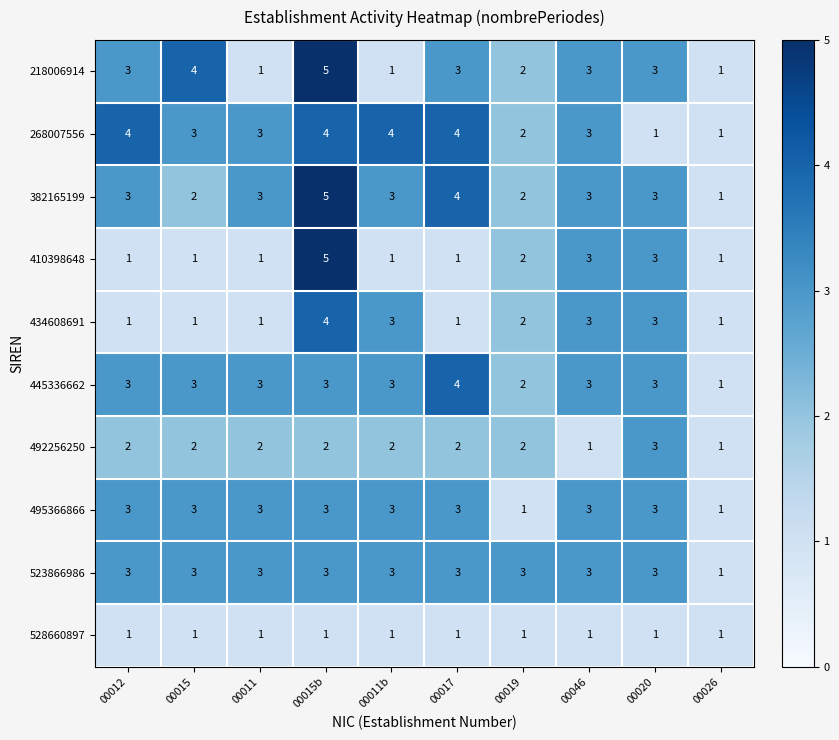

How many series are shown in this chart?

10